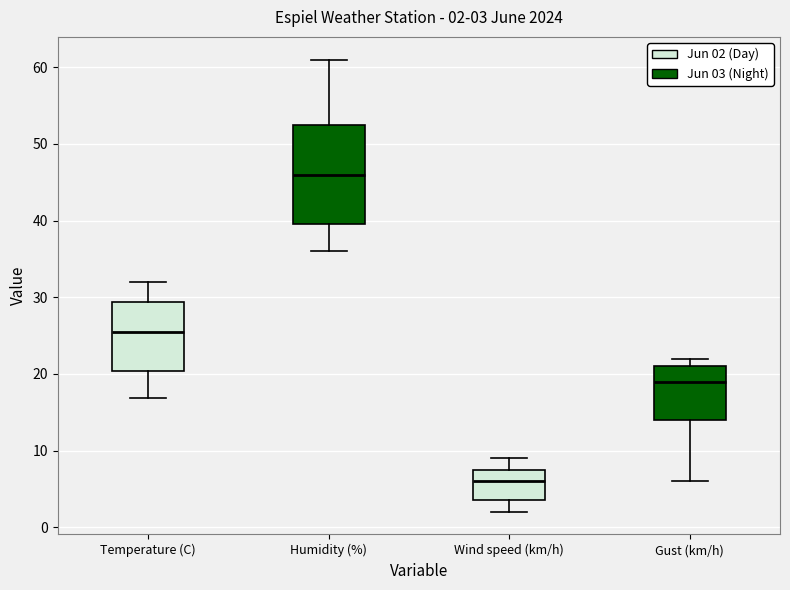

Which box has the lowest median line?

Wind speed (km/h)